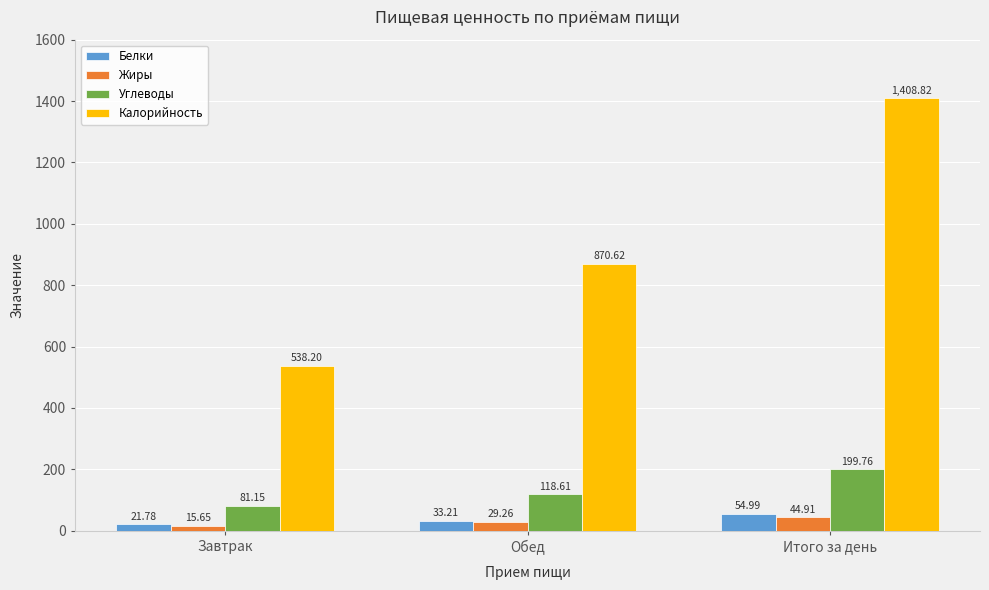

How many distinct data groups are displayed?

4